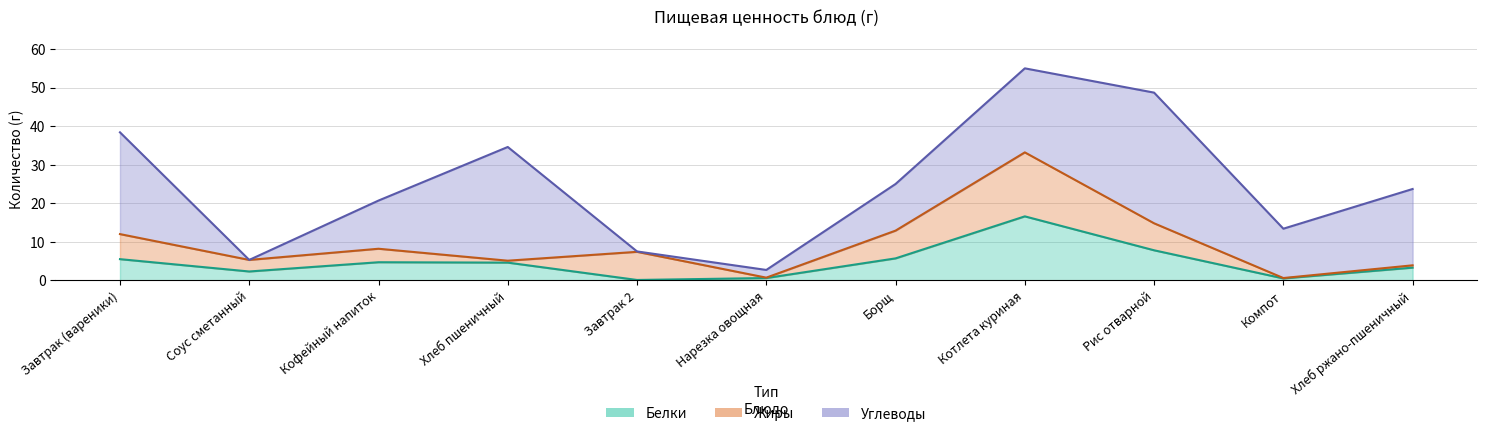

The value of Углеводы at Нарезка овощная is 1.1. True or false?

False